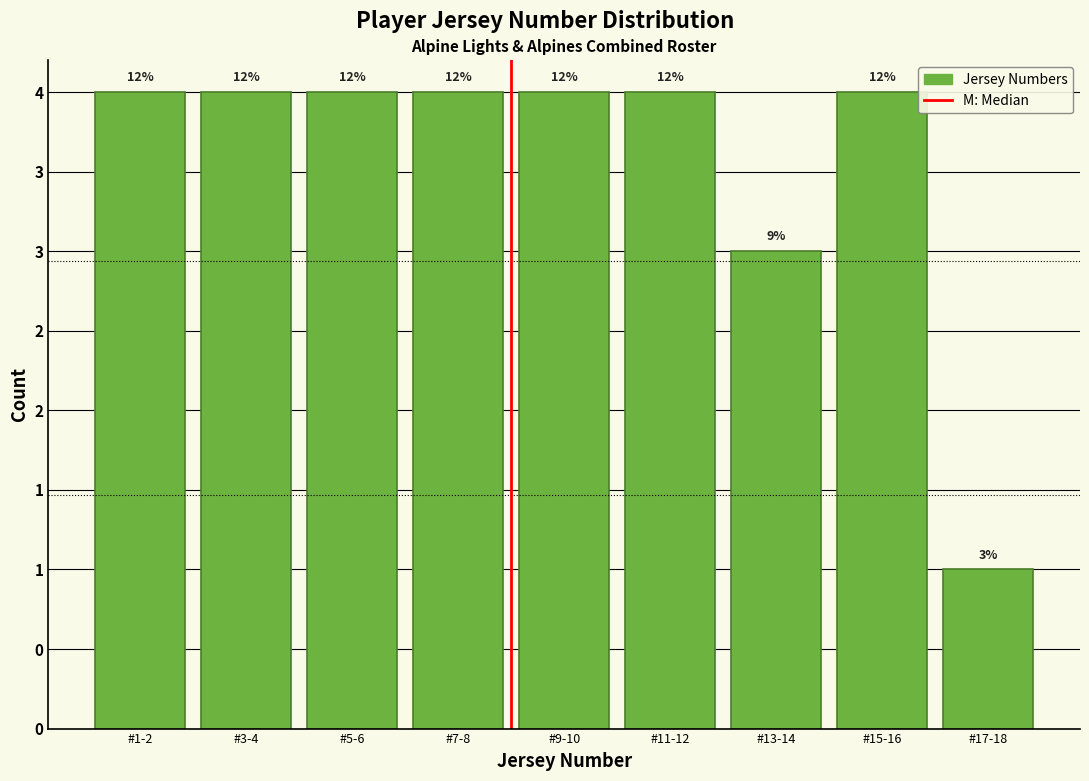

Does the chart contain any negative values?

No